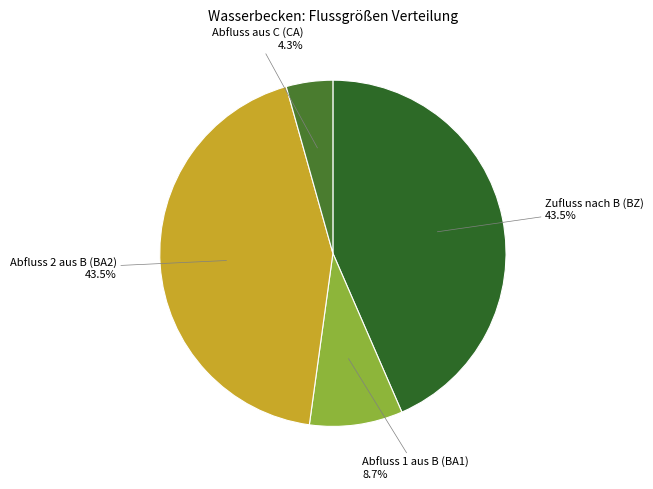

How many segments does this pie chart have?

4